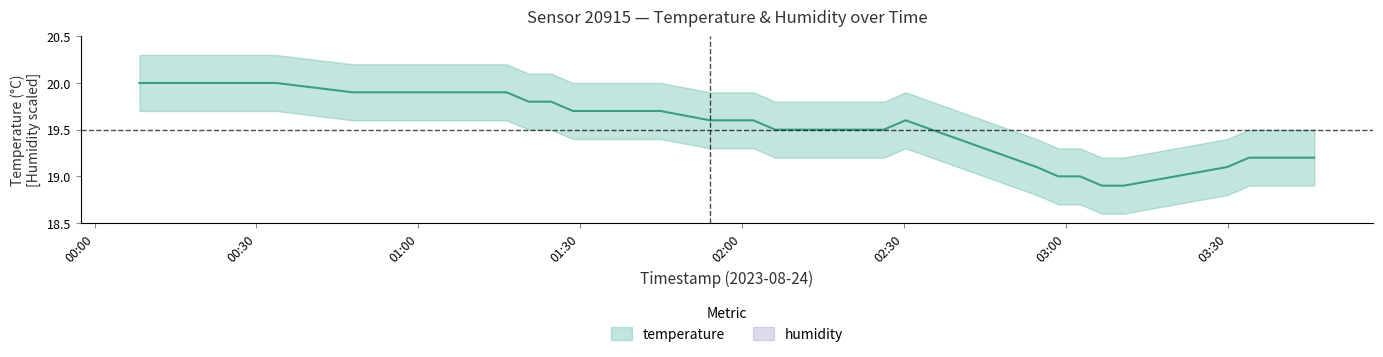

Approximately how many times larger is the value at 2023-08-24T00:12:21 compared to 2023-08-24T00:33:40?

1.0